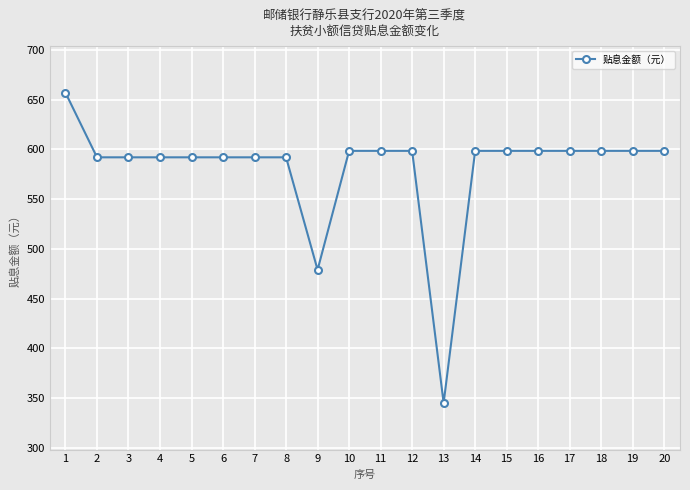

The value at 5 is 833.8. True or false?

False